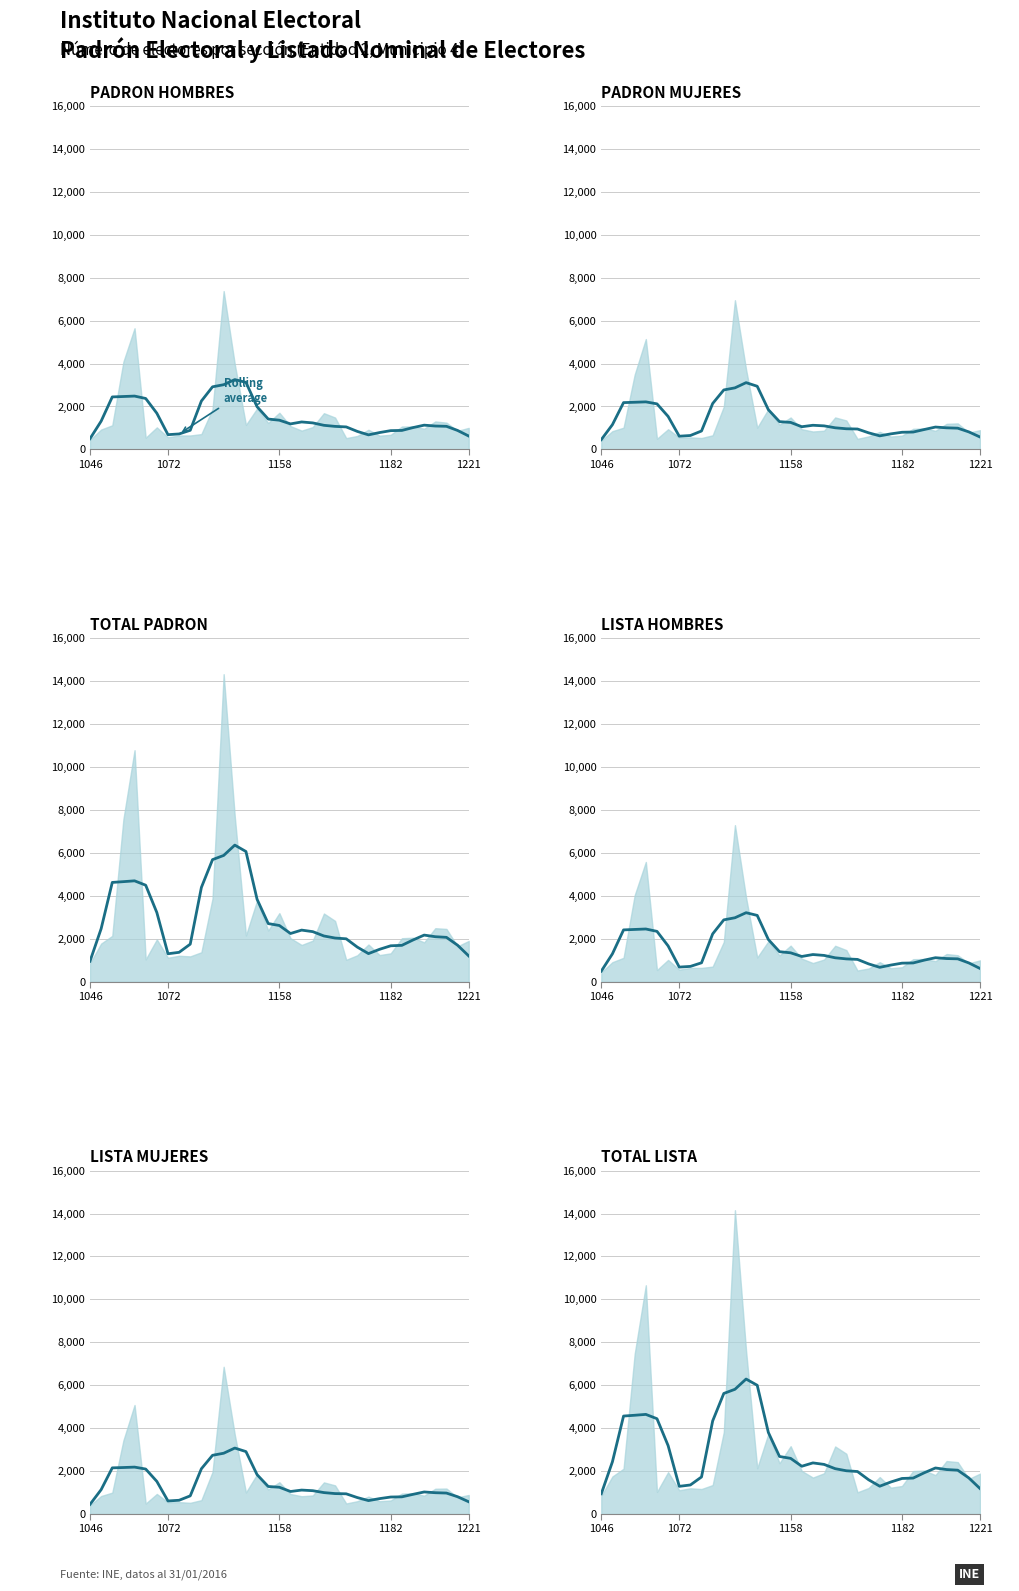

True or false: PADRON HOMBRES (avg) has a value of 1414.4 at 16.

True